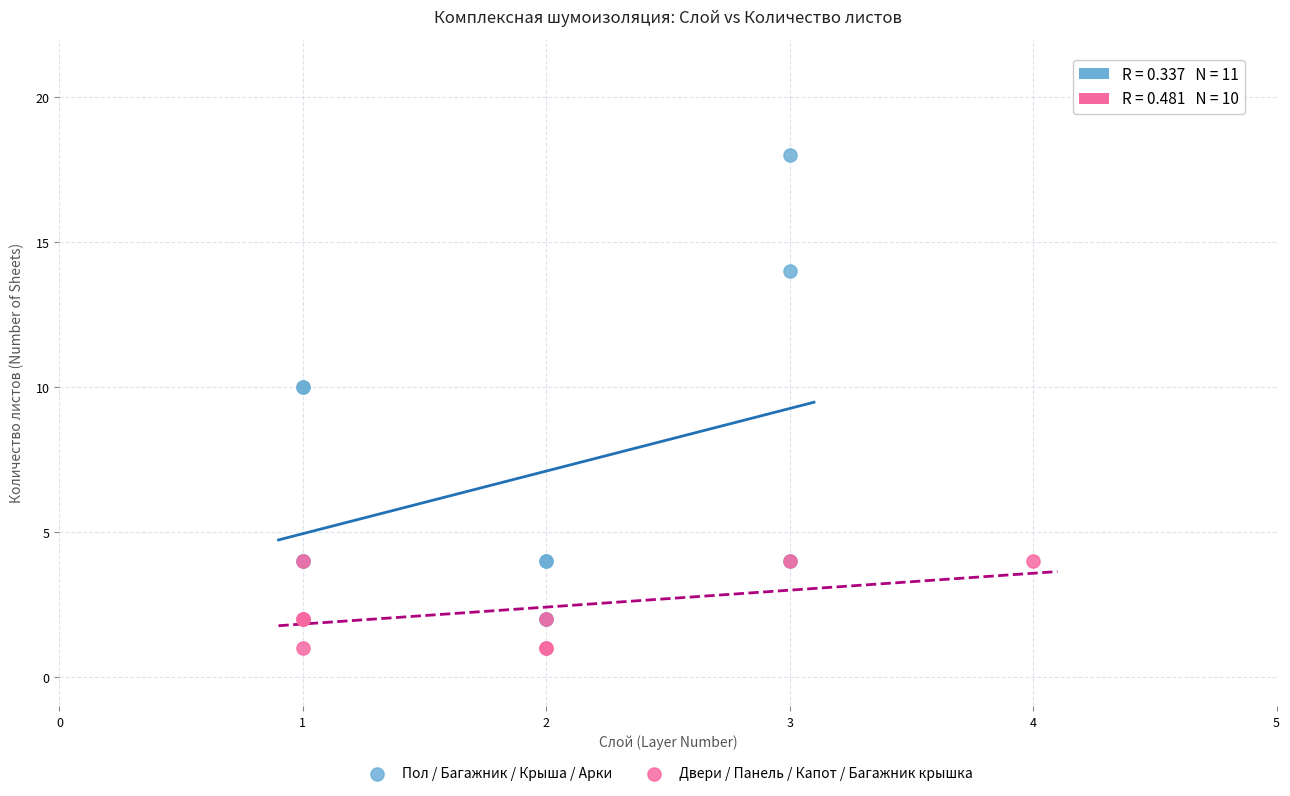

Which series reaches the maximum Y coordinate?

Пол / Багажник / Крыша / Арки